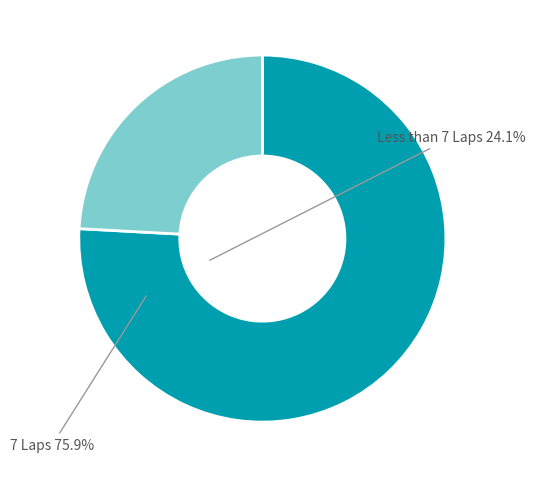

How many slices are in this pie chart?

2